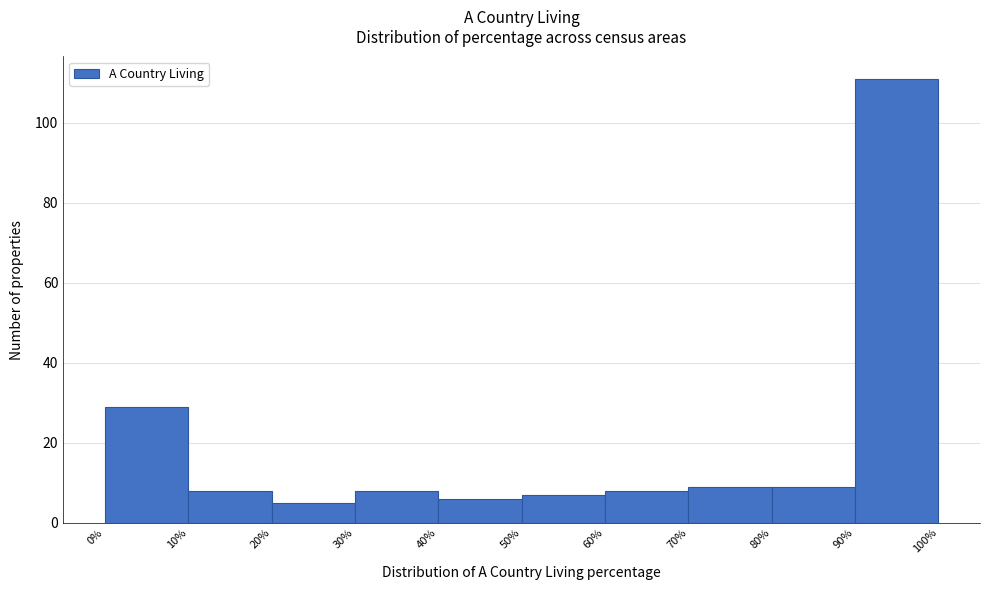

Reading left to right, list every bar in this chart as the range it spans on the x-axis followed by its height. The values are not printed on the chart, so give them approximately, as read against the axis.

0% to 10%: 30
10% to 20%: 8
20% to 30%: 6
30% to 40%: 8
40% to 50%: 6
50% to 60%: 8
60% to 70%: 8
70% to 80%: 10
80% to 90%: 10
90% to 100%: 112